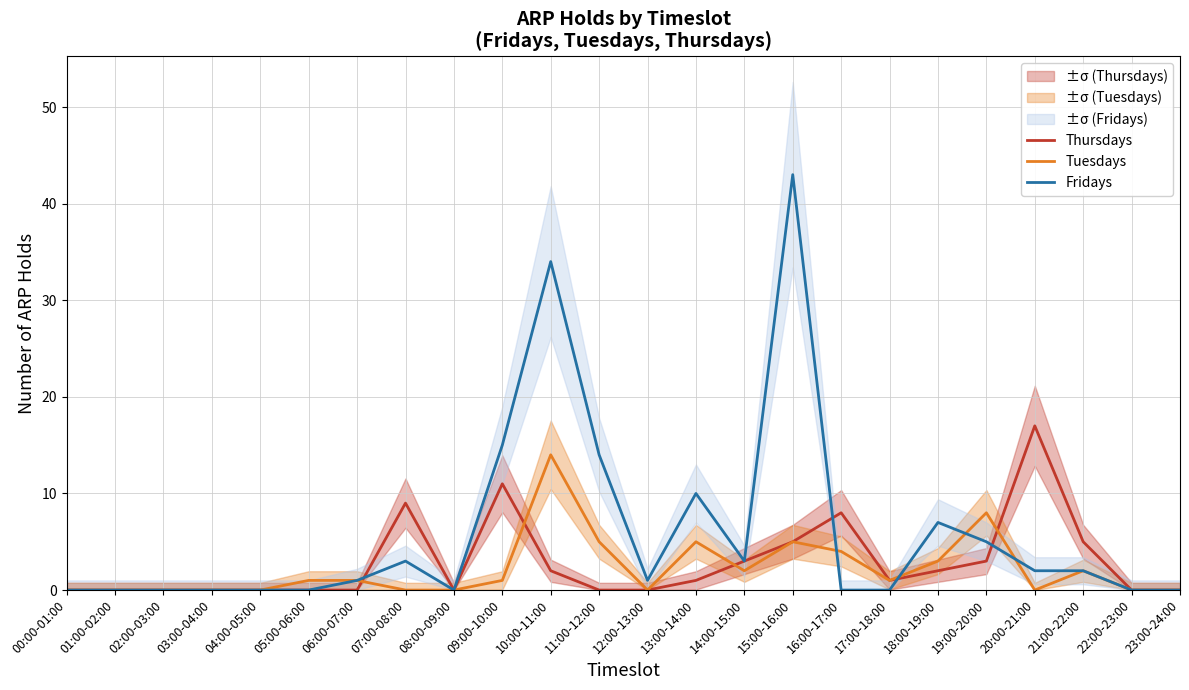

How many values in the Tuesdays series are below 1?

11